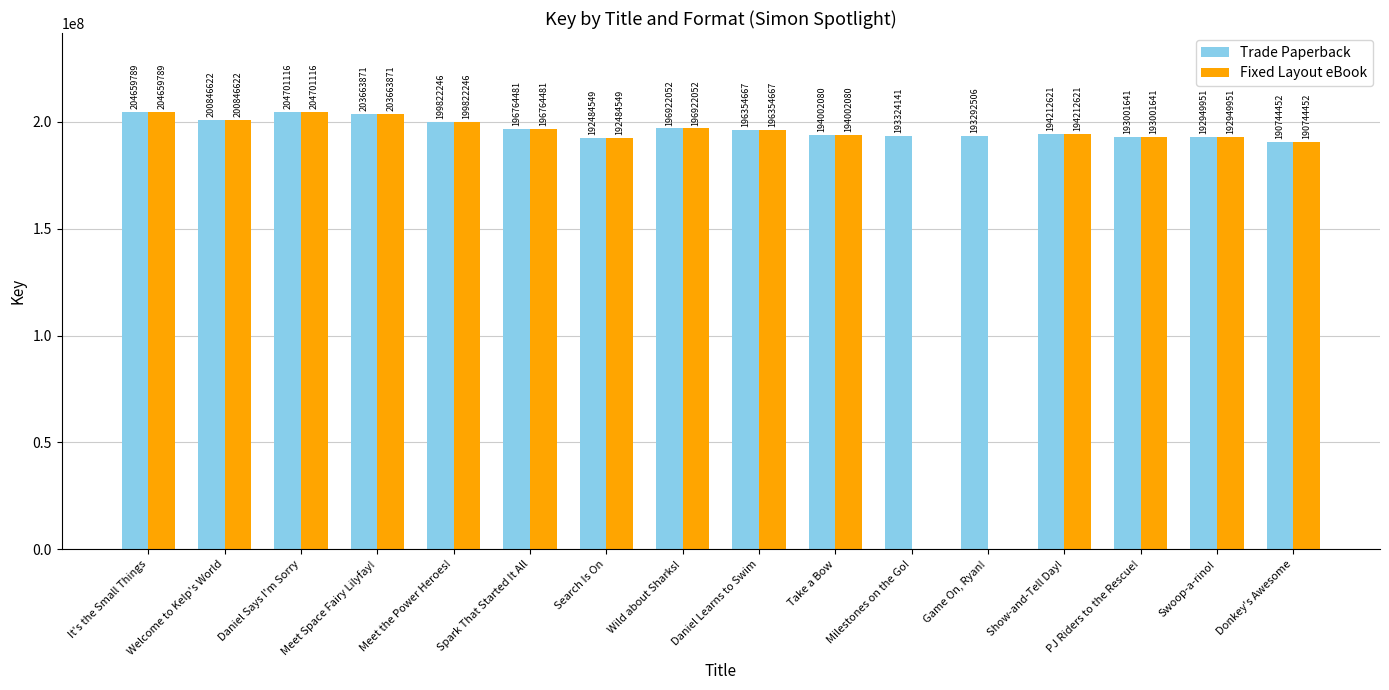

What is the sum of the Fixed Layout eBook values at It's the Small Things and Spark That Started It All?

401424270